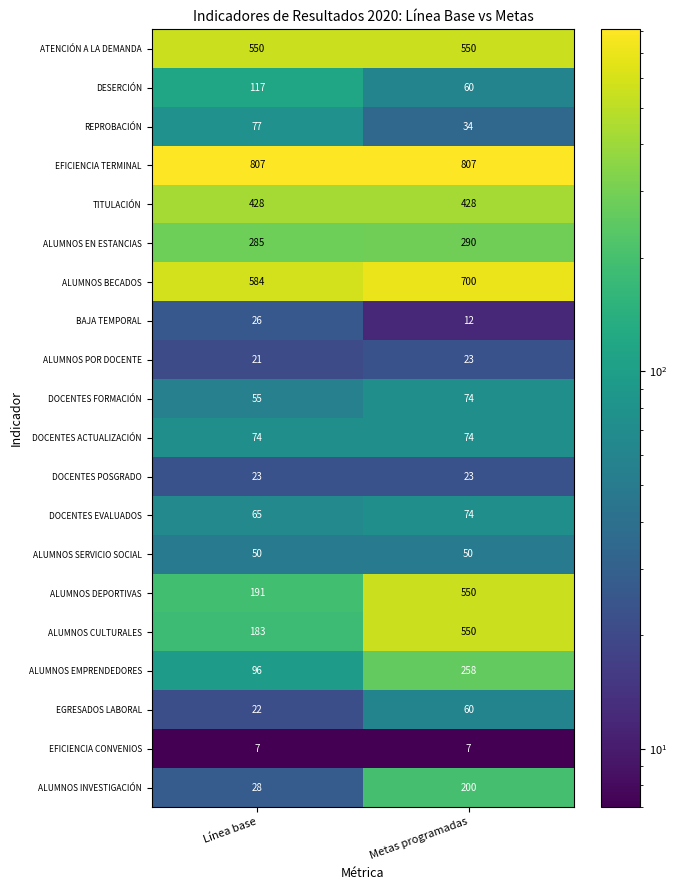

The value of EGRESADOS LABORAL at Metas programadas is 60. True or false?

True